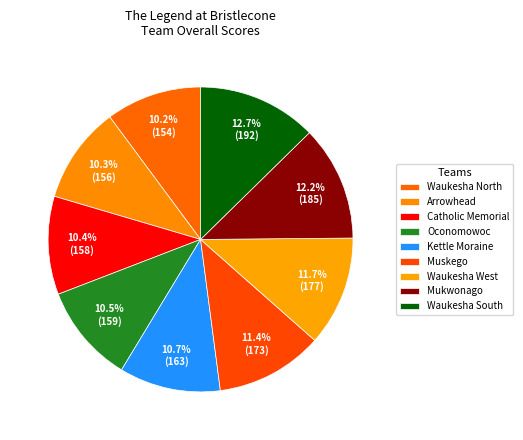

Count the number of slices in the pie.

9